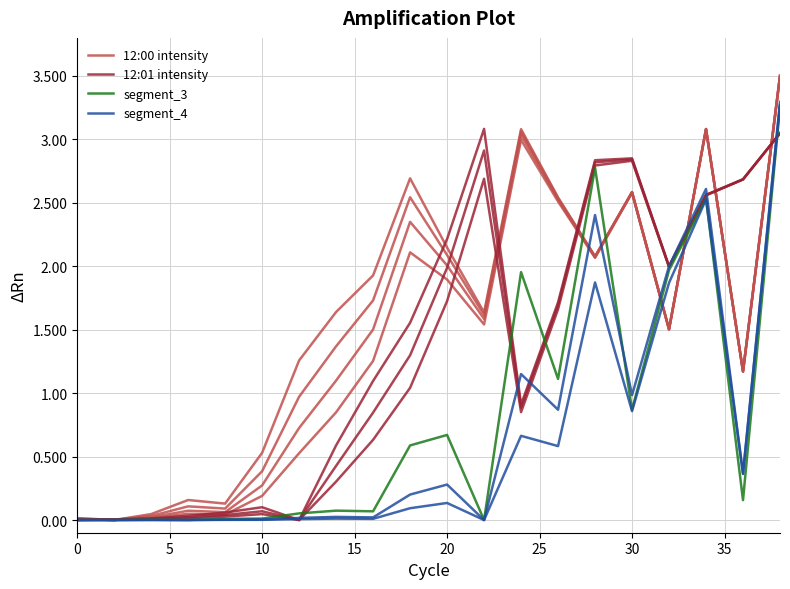

After their last crossing, which series has the higher values: 12:01 intensity or segment_4?

segment_4